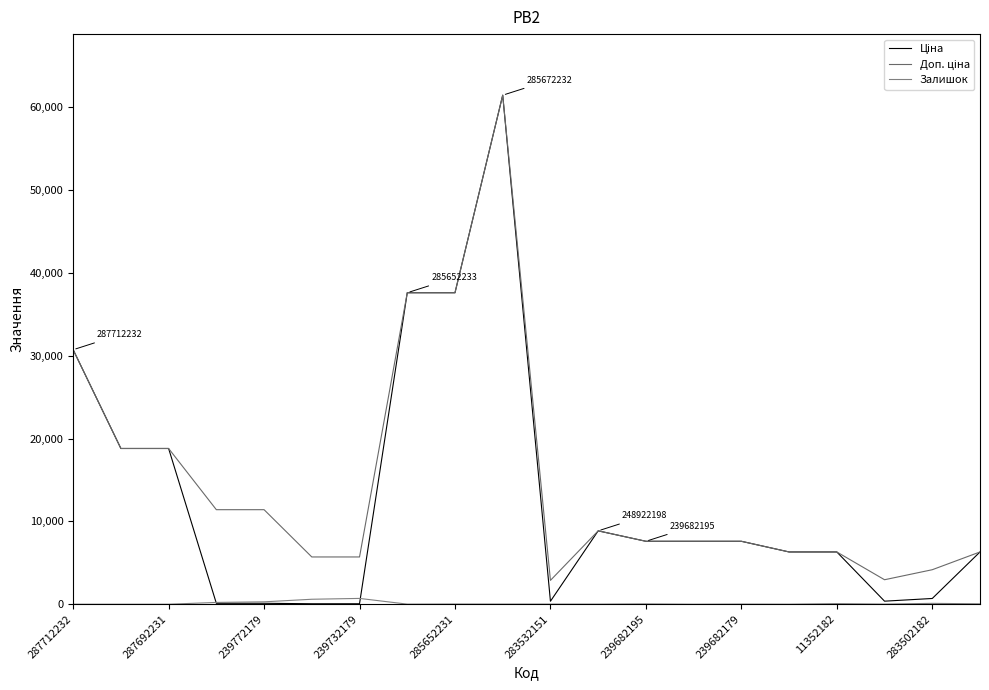

What is the difference between the second highest and second lowest values in the Ціна series?

37536.6